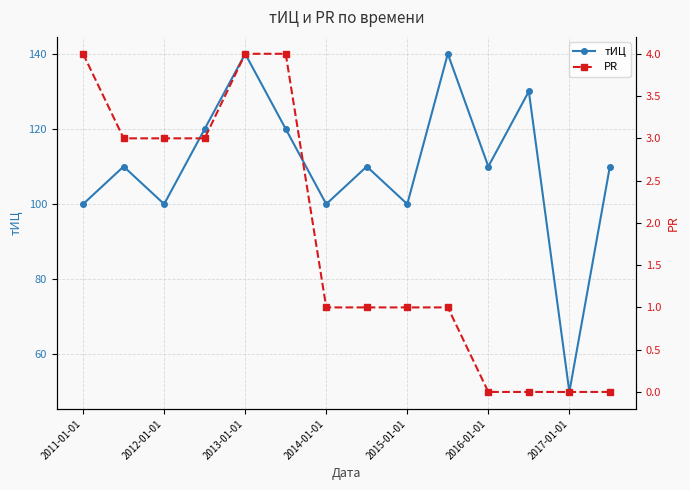

True or false: тИЦ has more than 2 points higher than both neighbors.

True